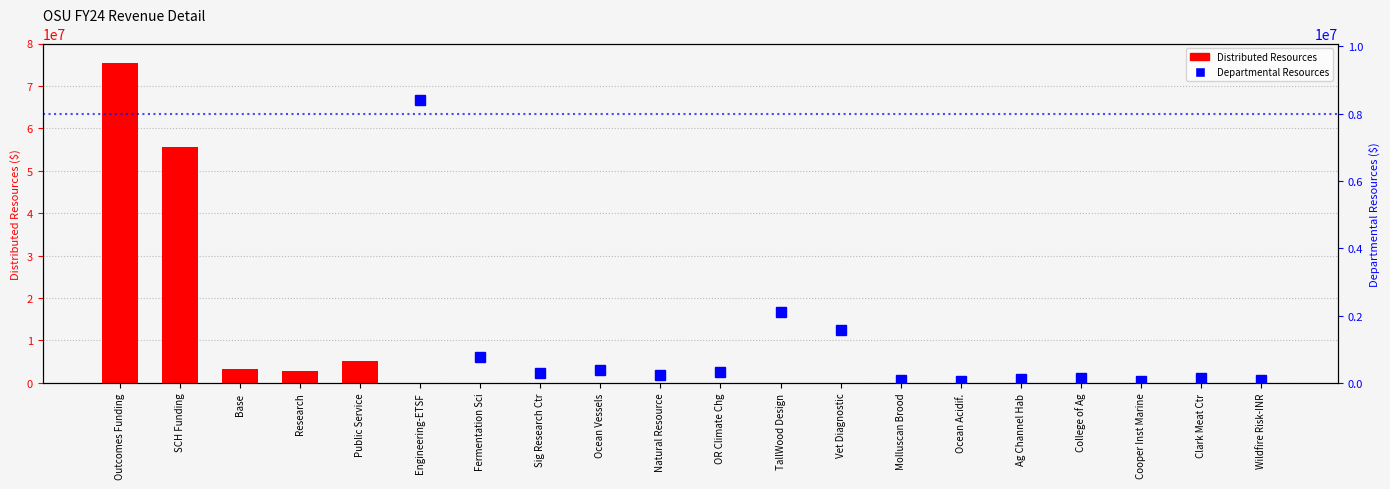

At how many categories does at least one series exceed 45884787?

2